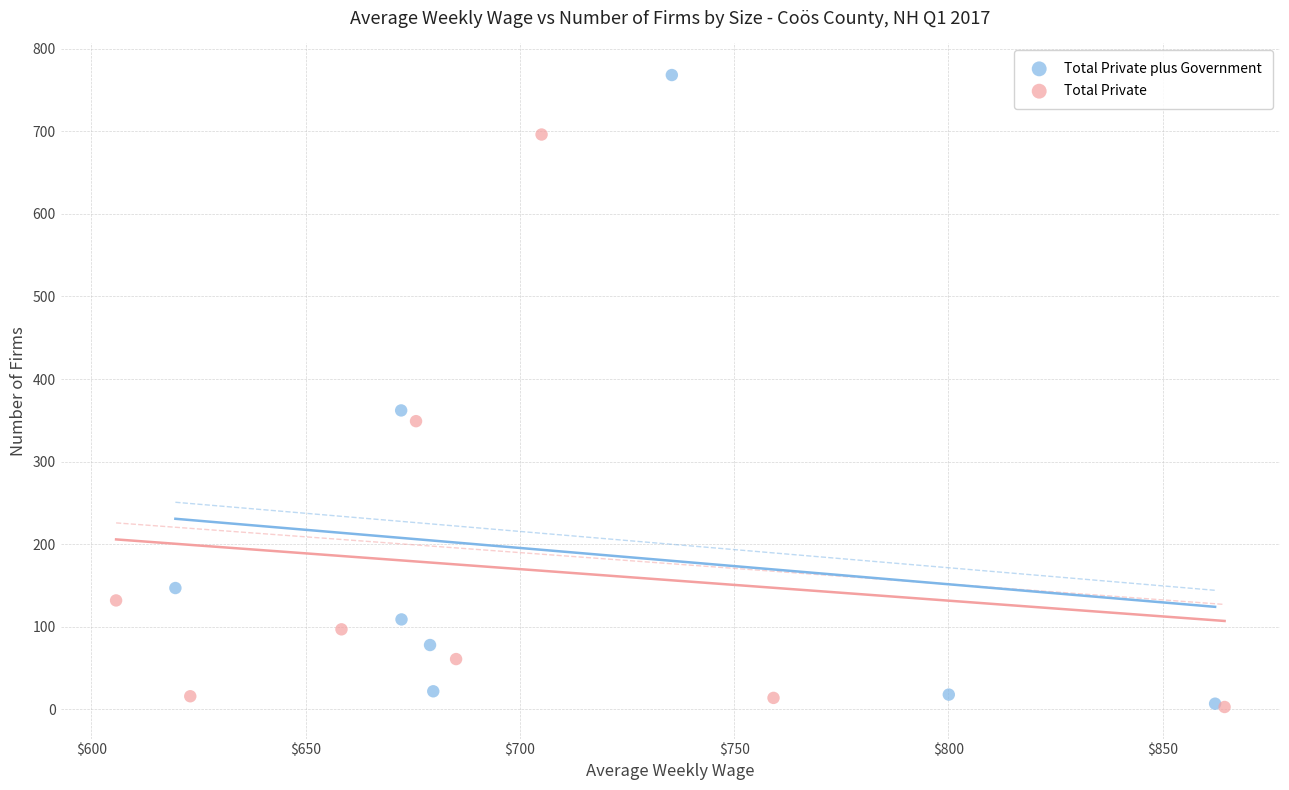

Which series contains the highest Y value?

Total Private plus Government